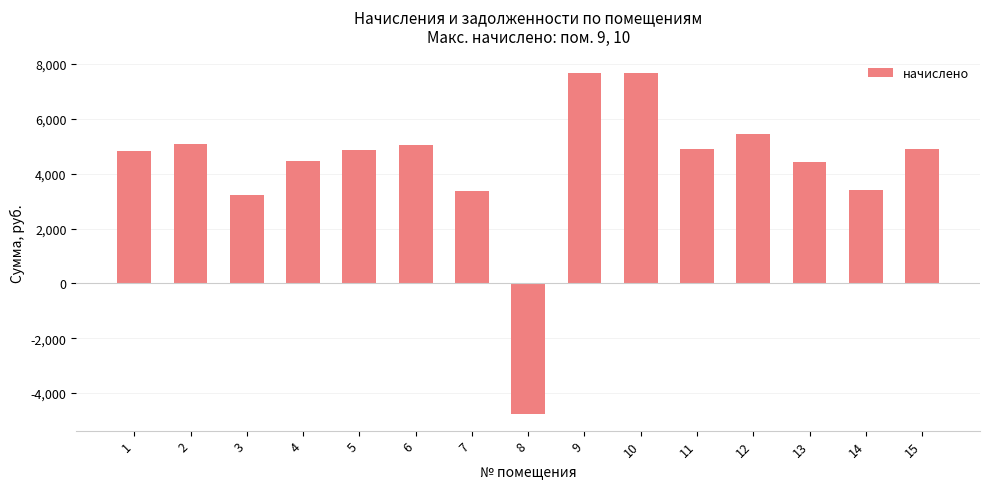

Does the chart contain any negative values?

Yes